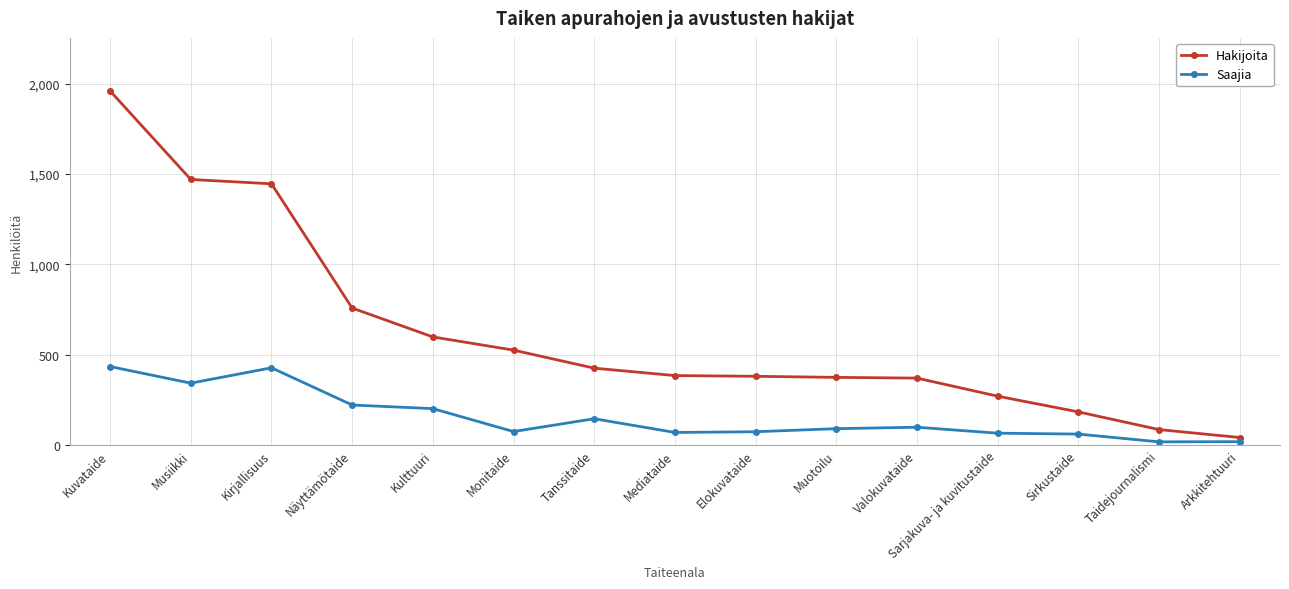

Which category has the highest value across all series?

Kuvataide